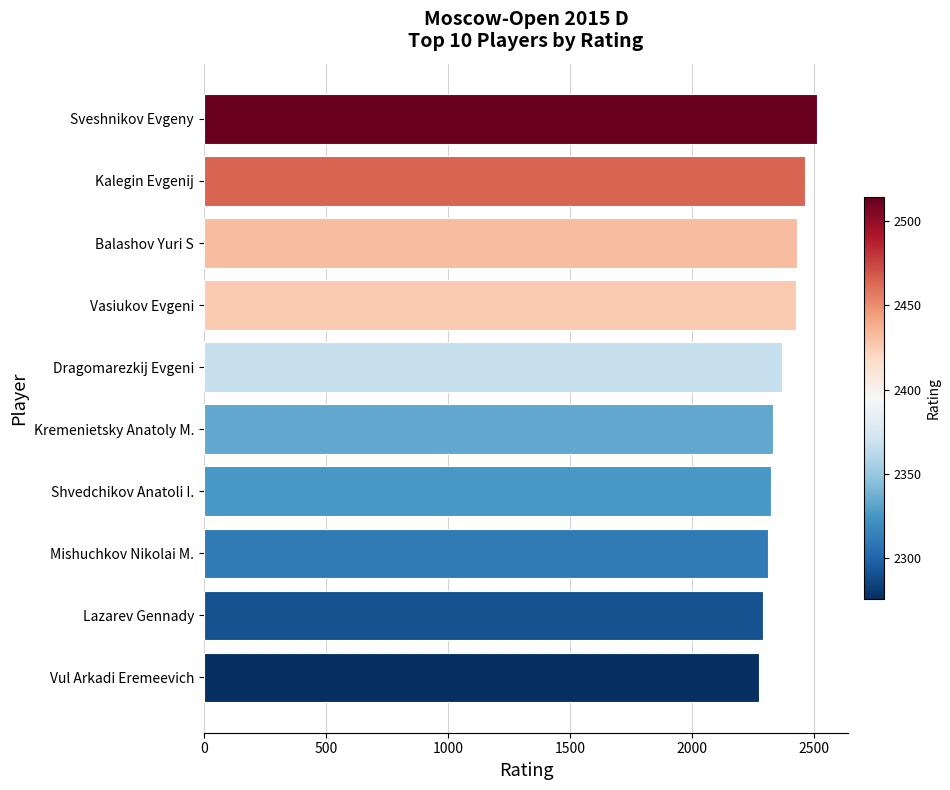

What is the difference between the maximum and minimum values?

238